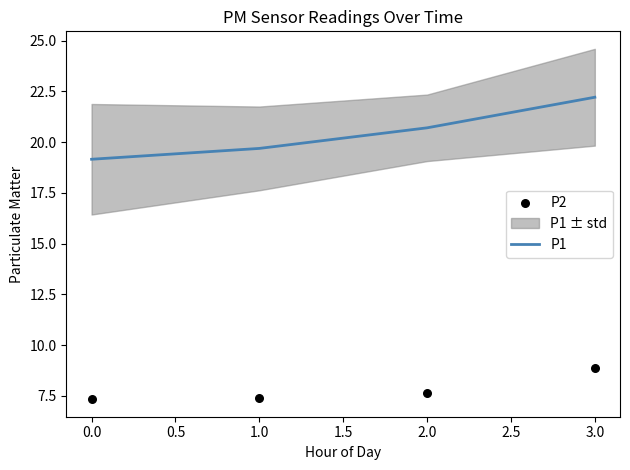

At which label is P1 closest to 20?

1.0